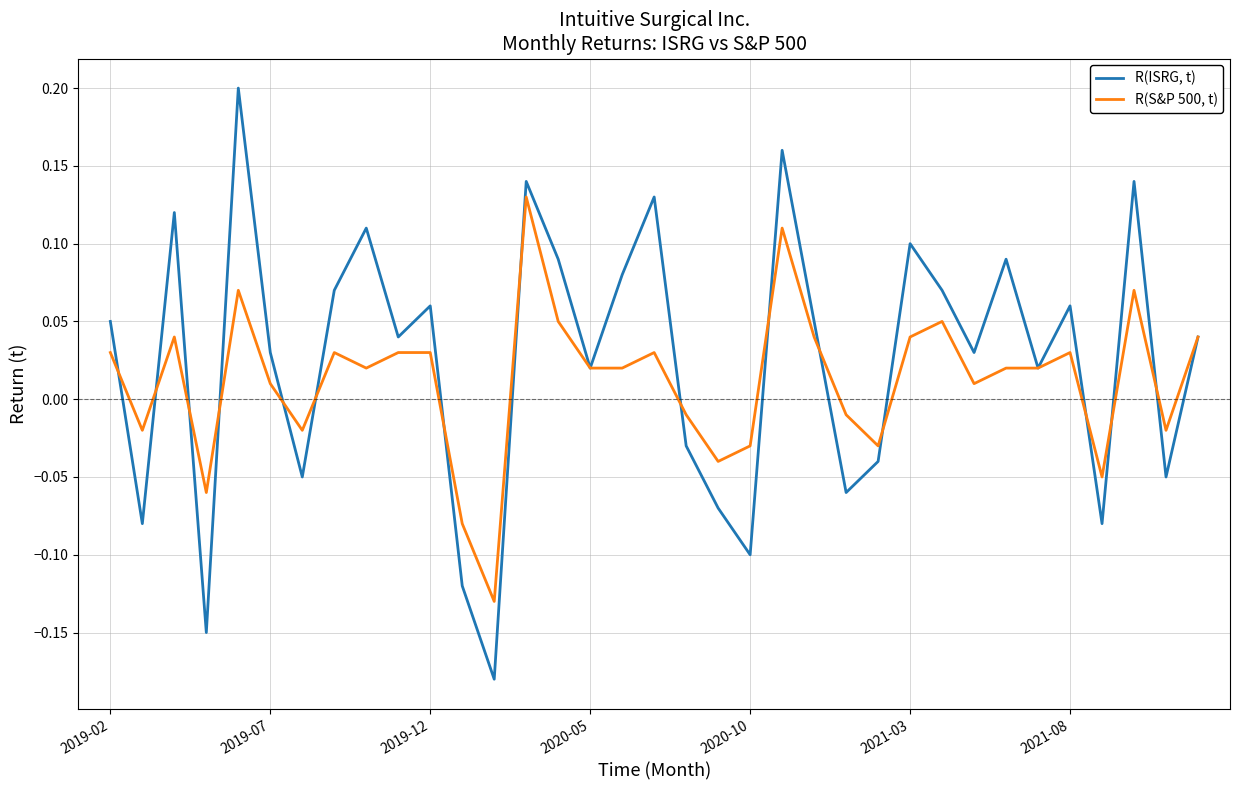

Count the number of categories in the chart.

35